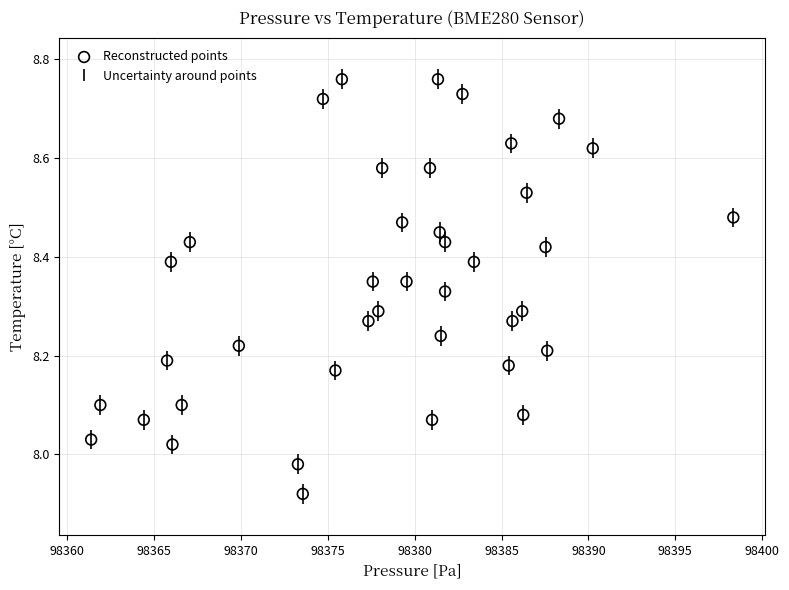

What is the range of X values (max minus min)?

37.0